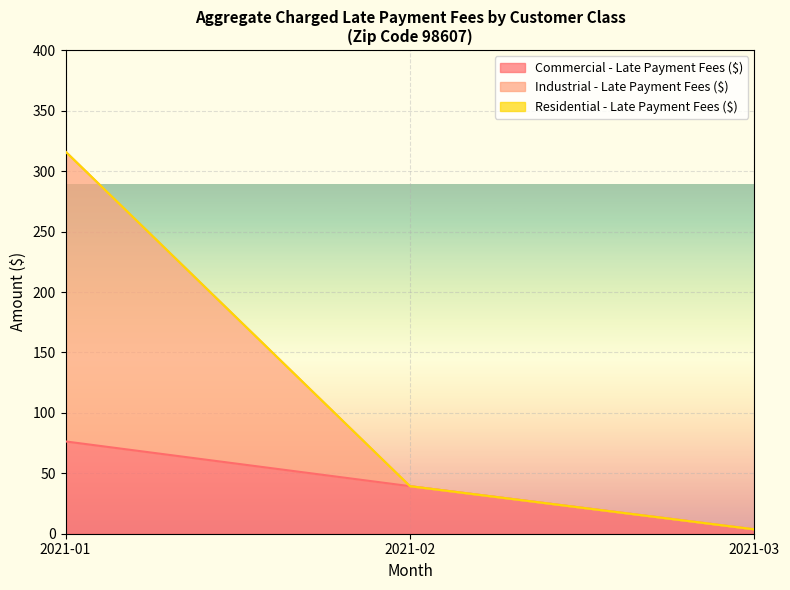

Which label corresponds to the largest value in the chart?

2021-01